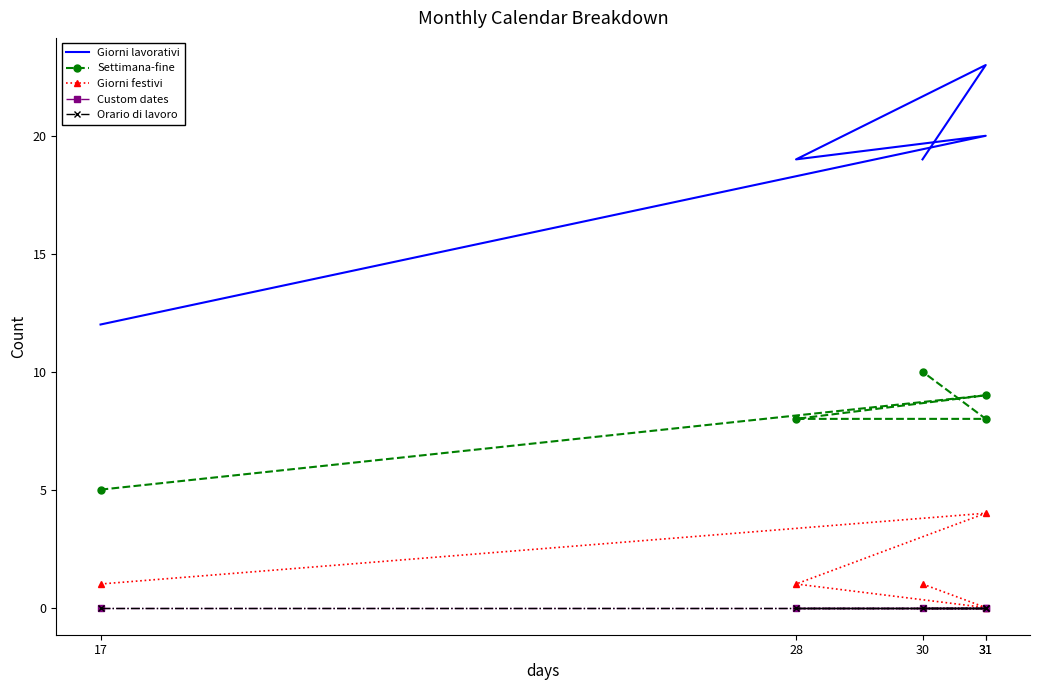

What is the difference between the maximum and minimum values in the Settimana-fine series?

5